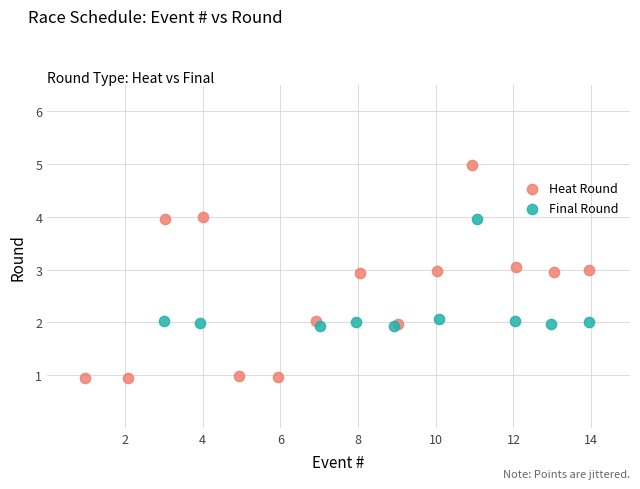

Which series has the largest Y range (max minus min)?

Heat Round